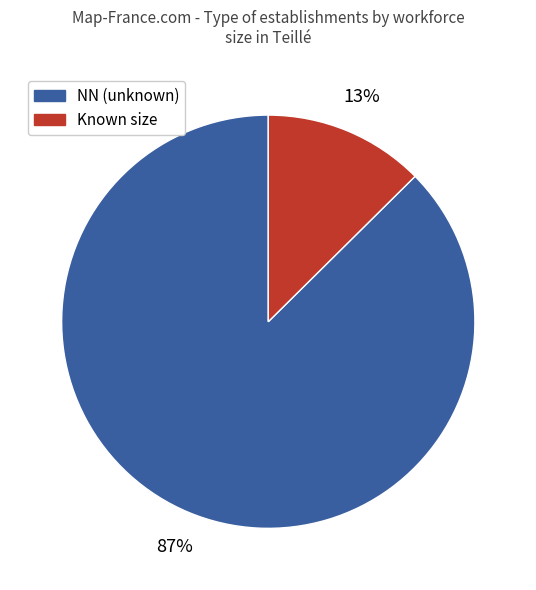

To the nearest percent, what is the average slice percentage?

50%